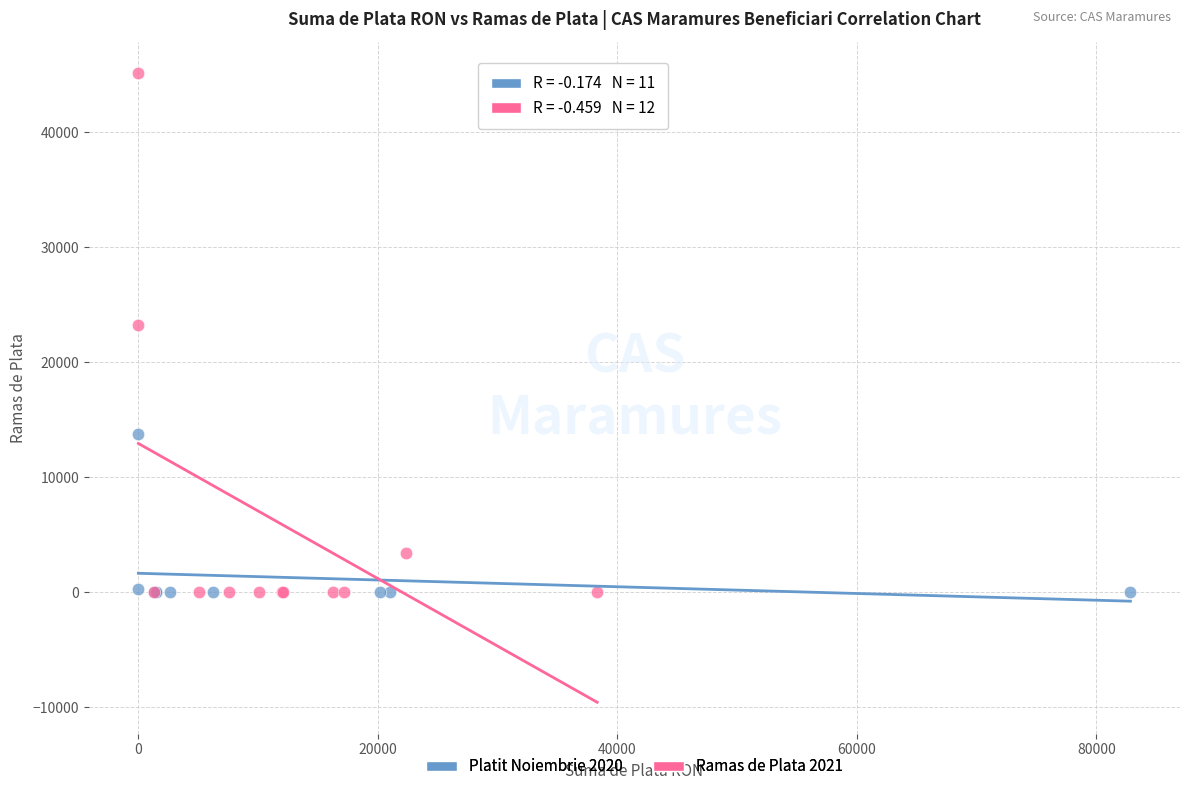

Which series reaches the maximum Y coordinate?

Ramas de Plata 2021